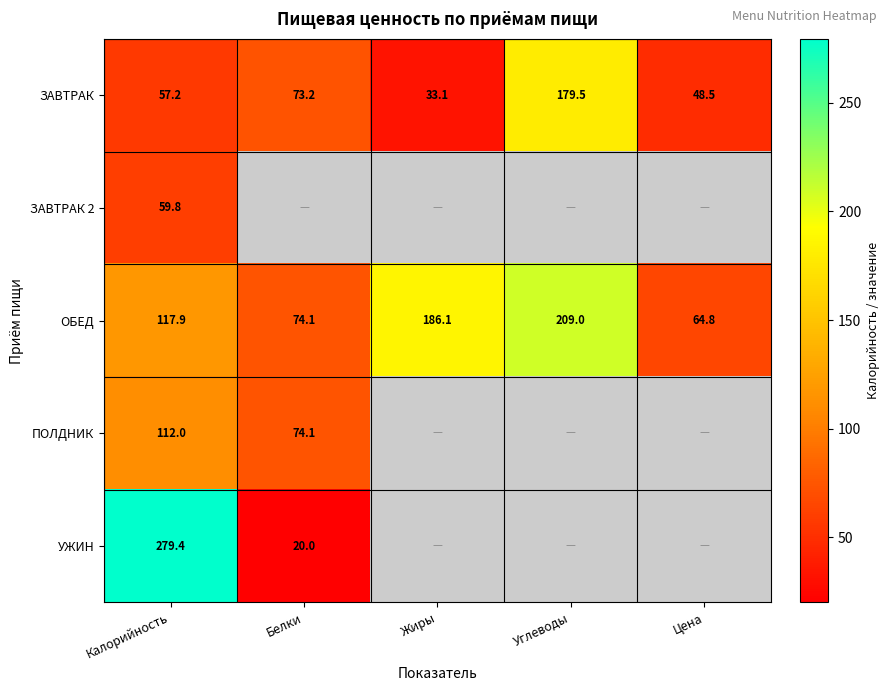

What is the difference between the highest and lowest values at Калорийность?

222.2